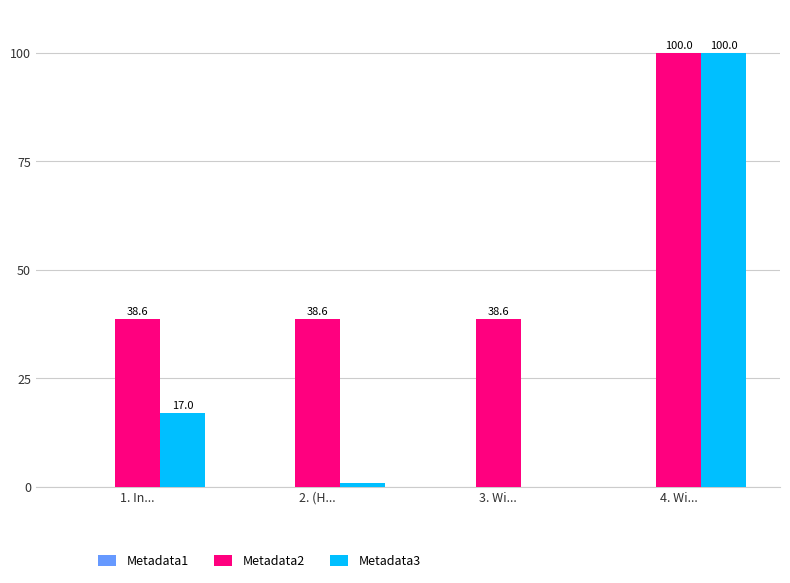

What is the total value across all series at 3. Wi...?

38.6